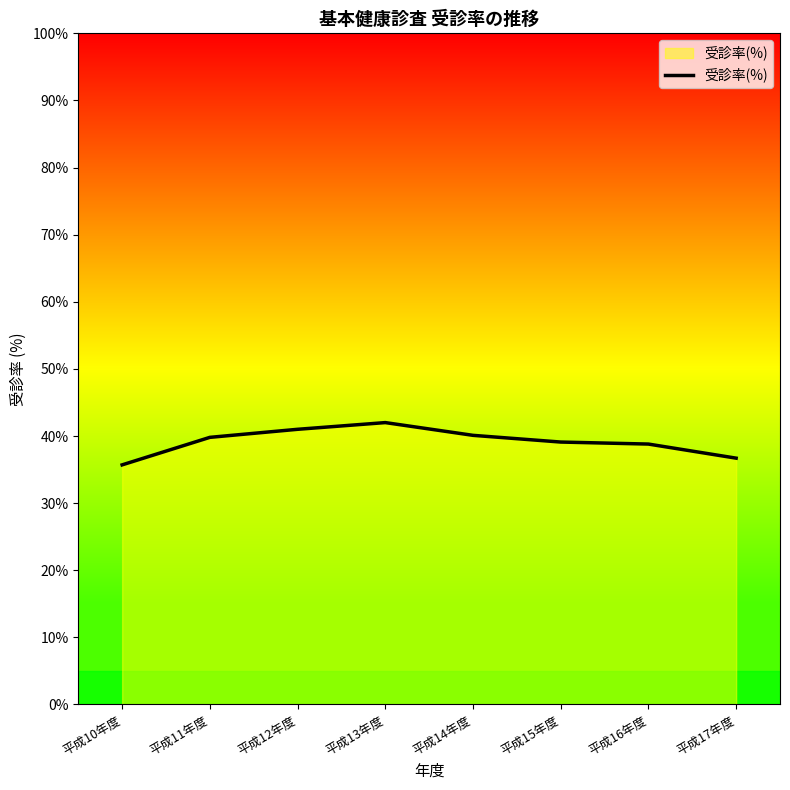

At which category does the chart reach its minimum across all series?

平成10年度